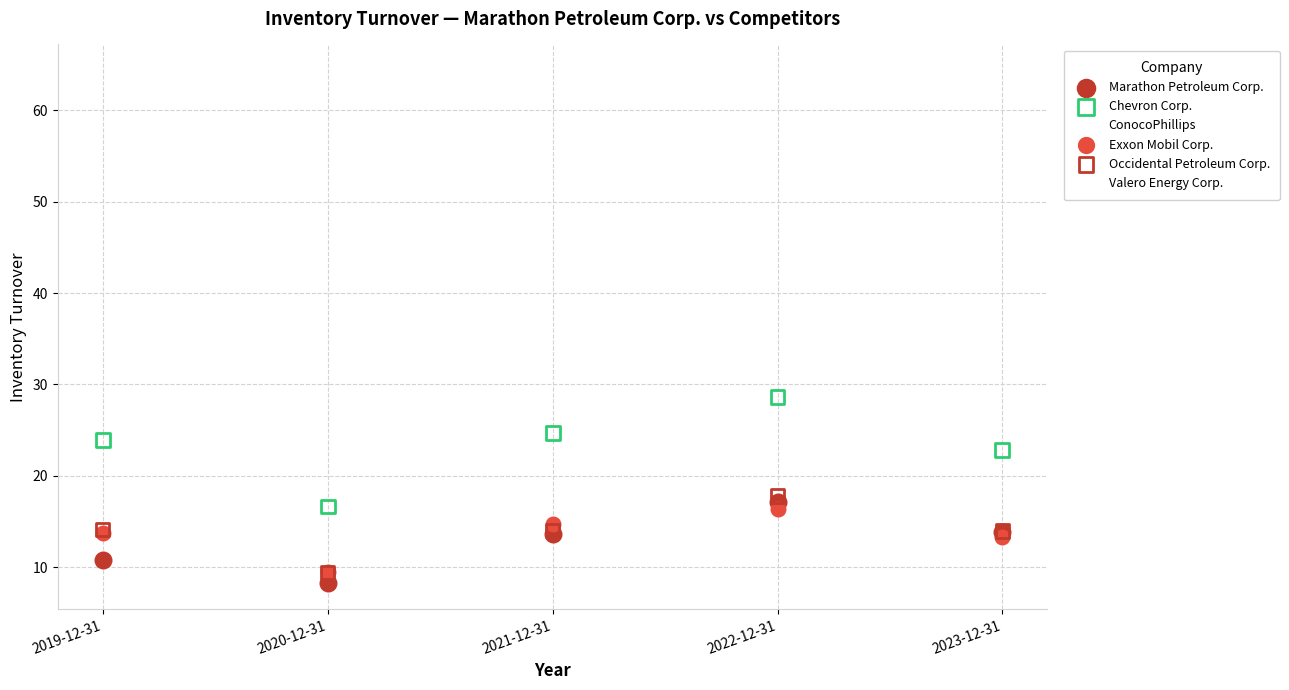

Across all series, what Y value is closest to 36?

37.9